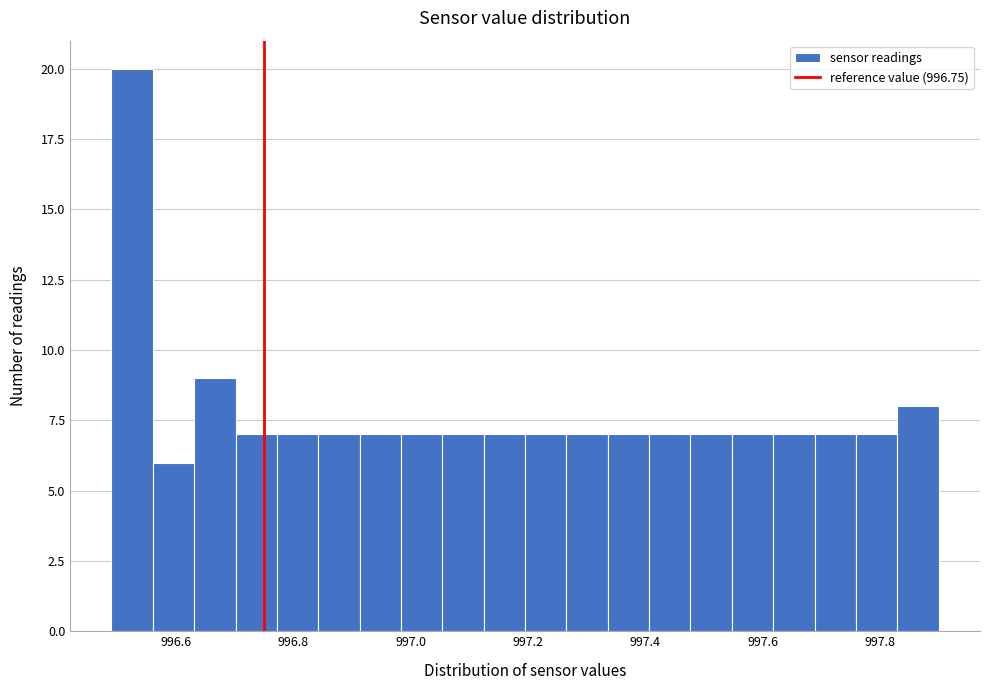

Around what value on the x-axis is the tallest bar? Give the approximate position of its centre, as read against the axis.

996.52